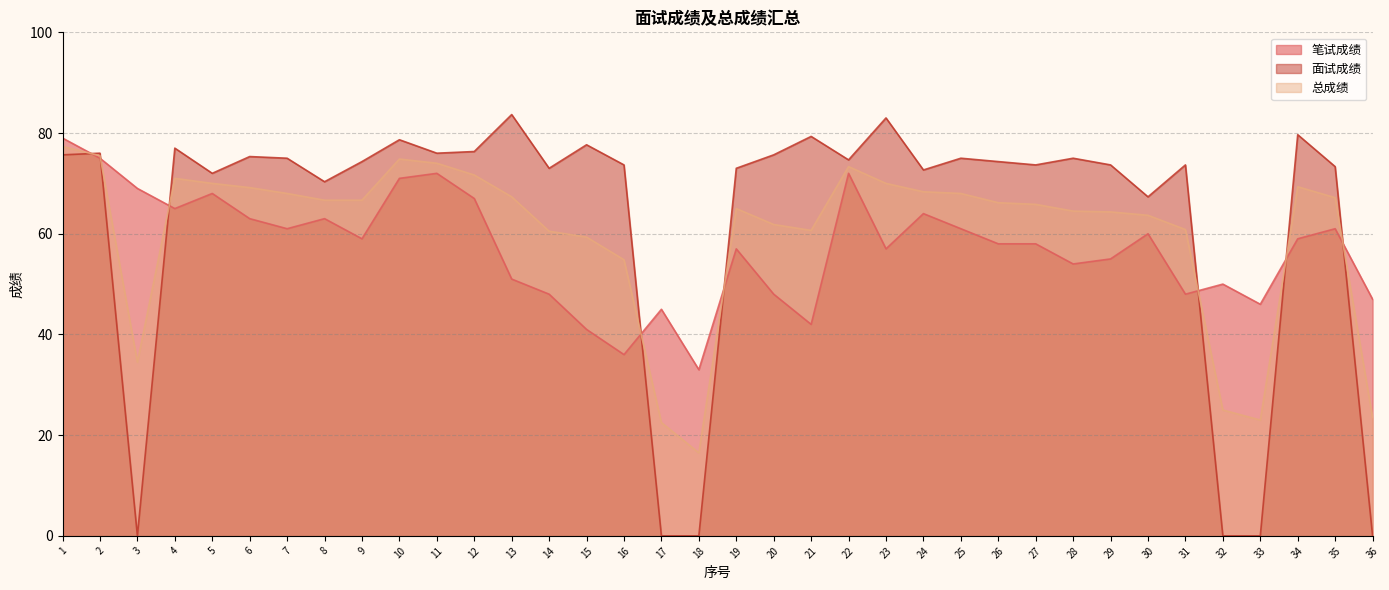

What is the sum of the 面试成绩 values at 7 and 1?

150.7